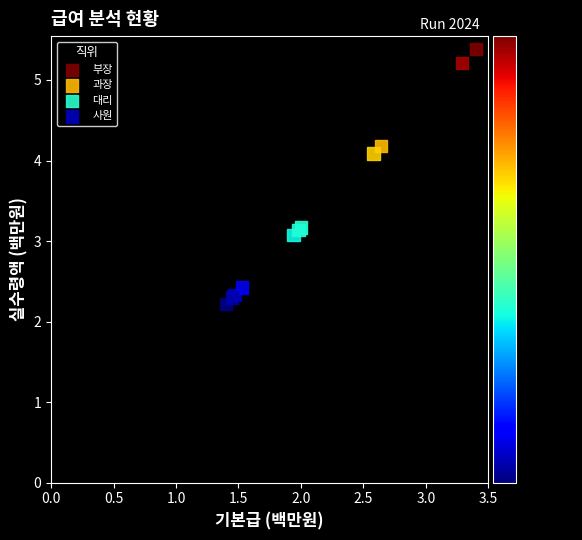

Which series reaches the minimum Y coordinate?

사원